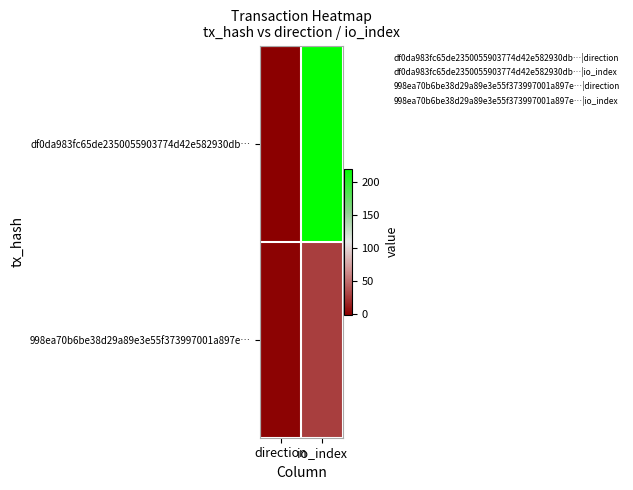

At which category is the sum across all series the highest?

io_index